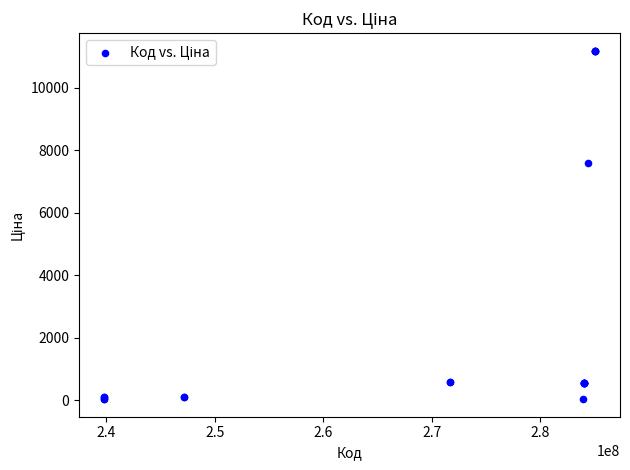

What Y value in the scatter plot is closest to 5610?

7596.5